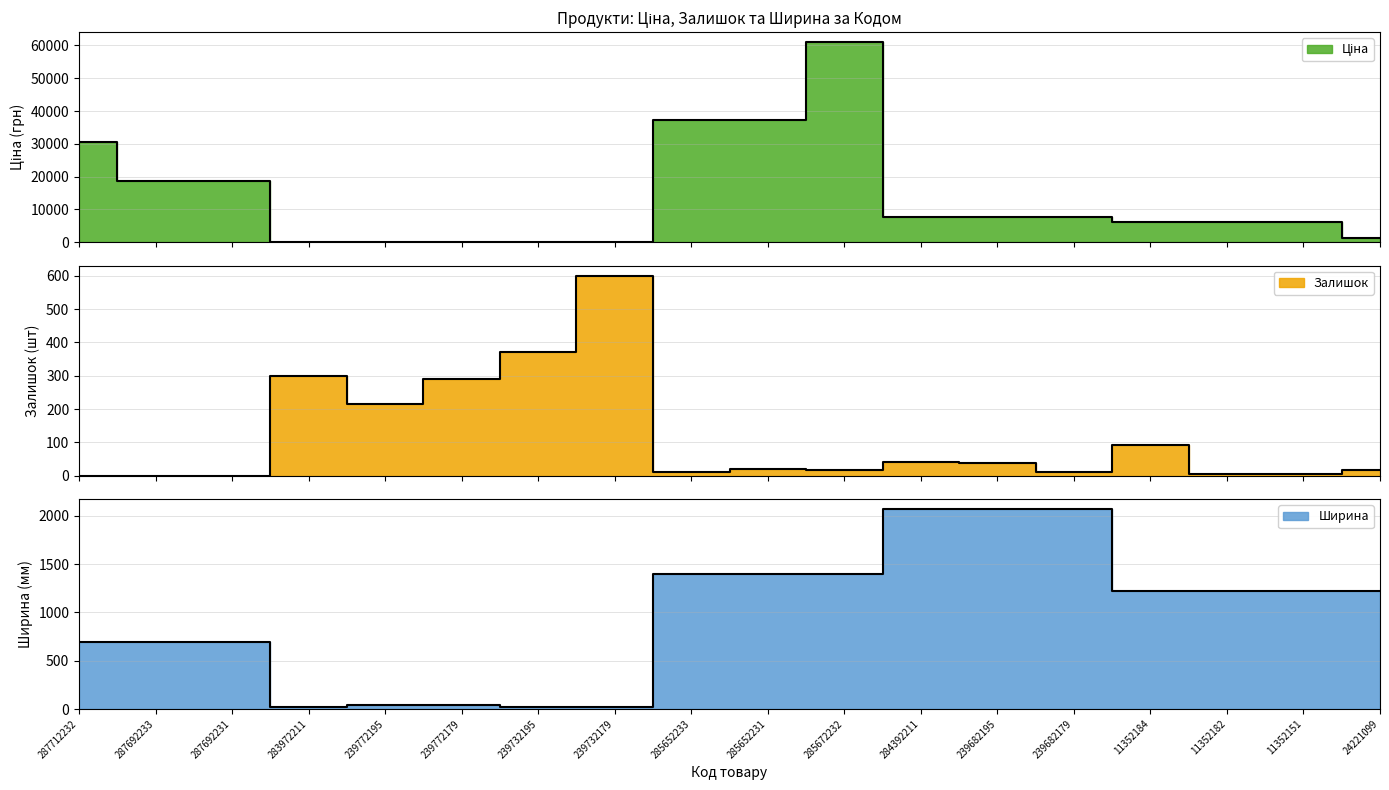

The value of Ціна at 283972211 is 20.0. True or false?

False